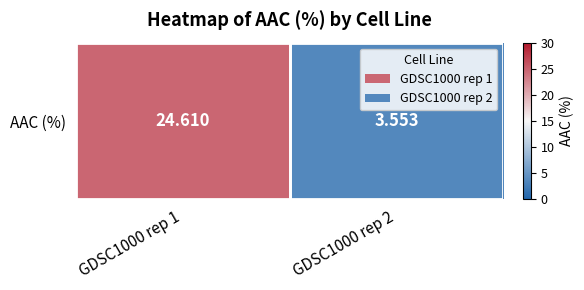

Between GDSC1000 rep 1 and GDSC1000 rep 2, which is larger?

GDSC1000 rep 1